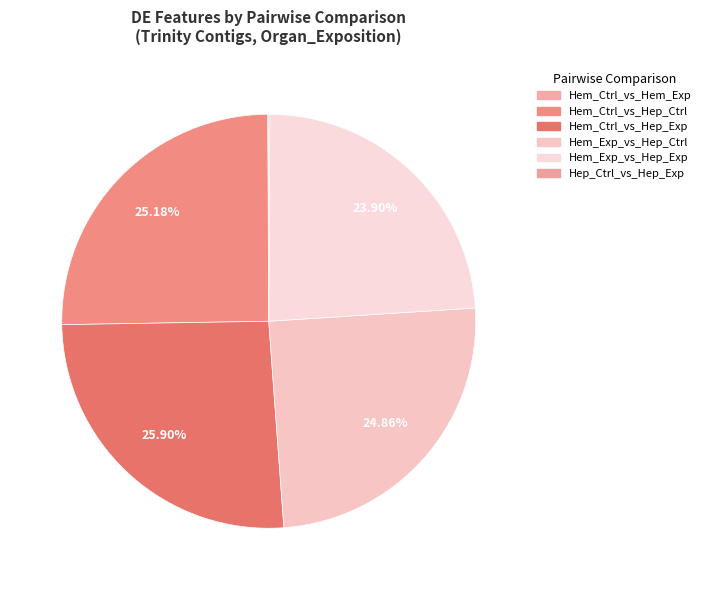

Does any single category account for the majority?

No